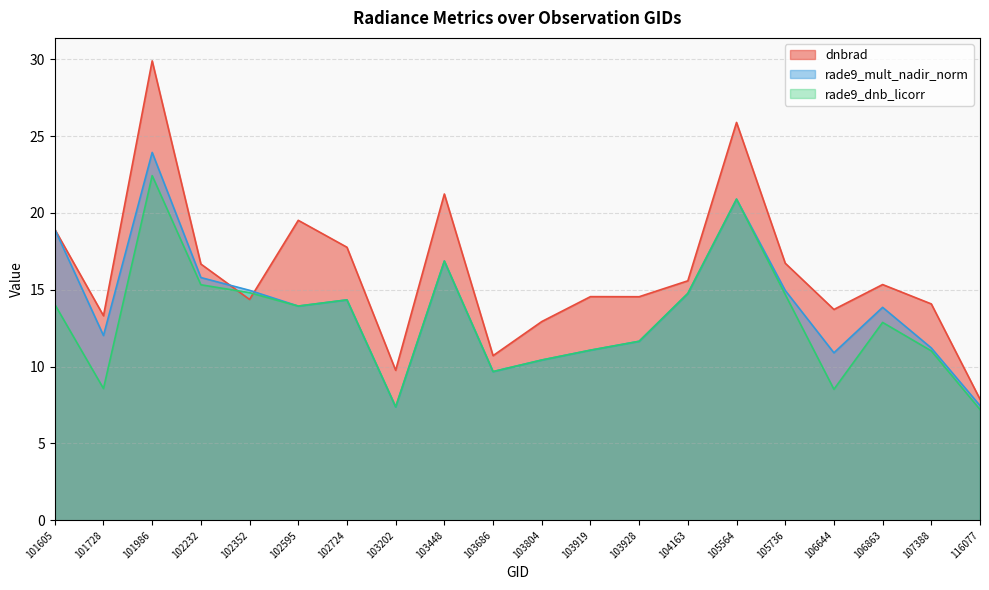

Does the chart have visible grid lines?

Yes